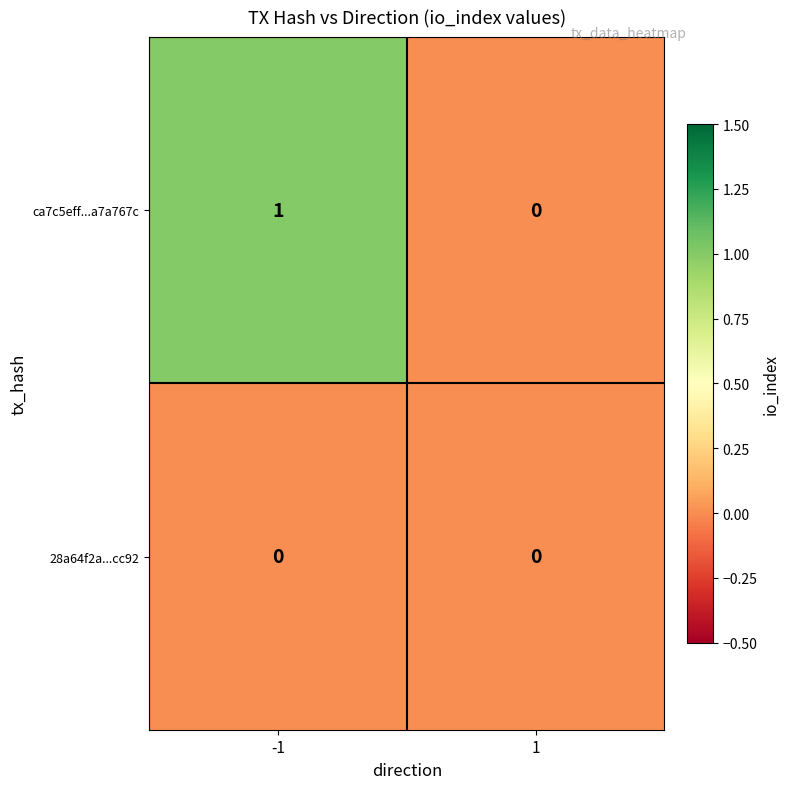

Which series has the largest total across all categories?

ca7c5eff...a7a767c